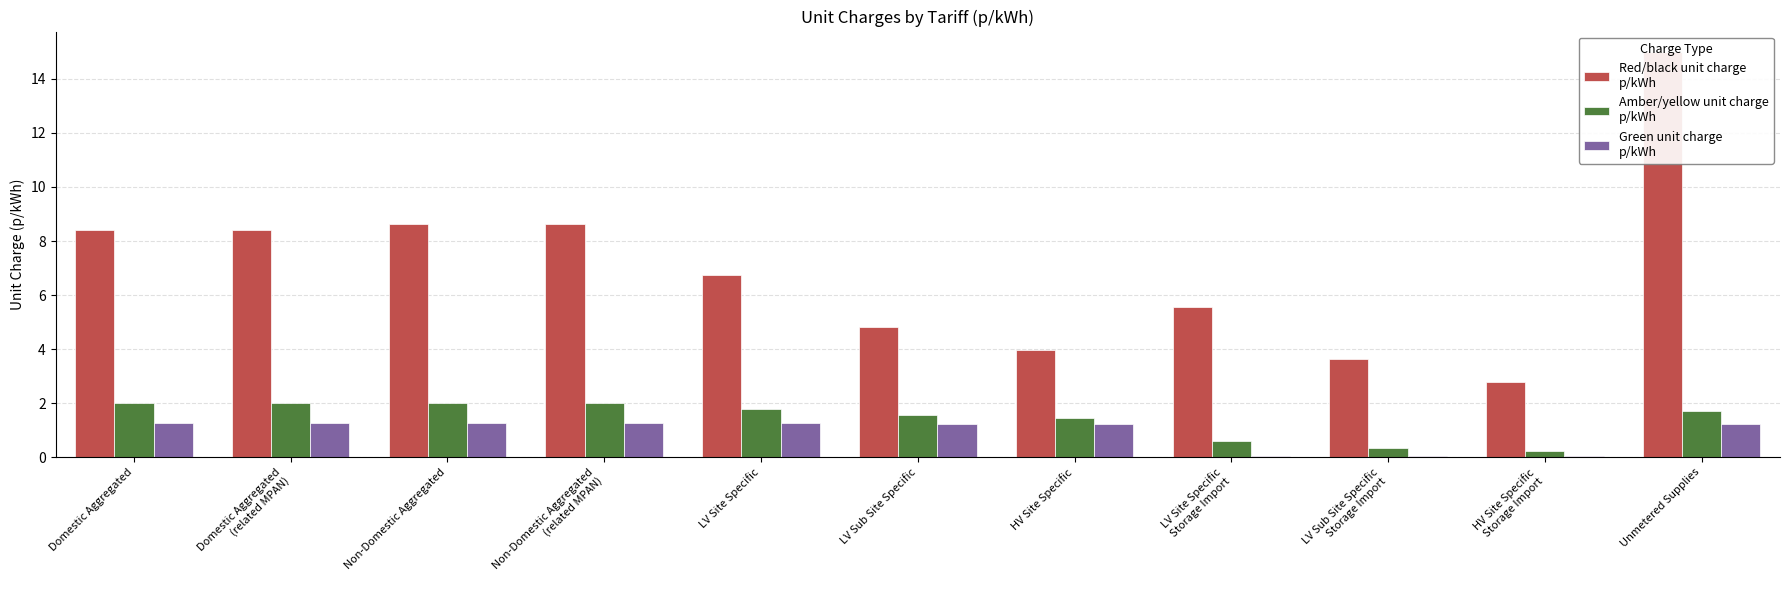

What is the difference between the highest and lowest values at Non-Domestic Aggregated?

7.4